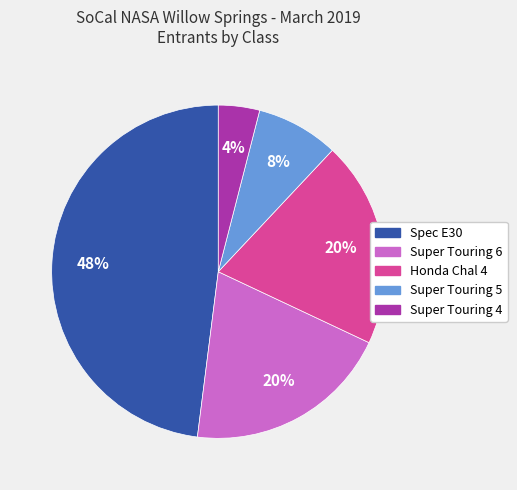

Is it true that Super Touring 5 is 8% of the pie?

True